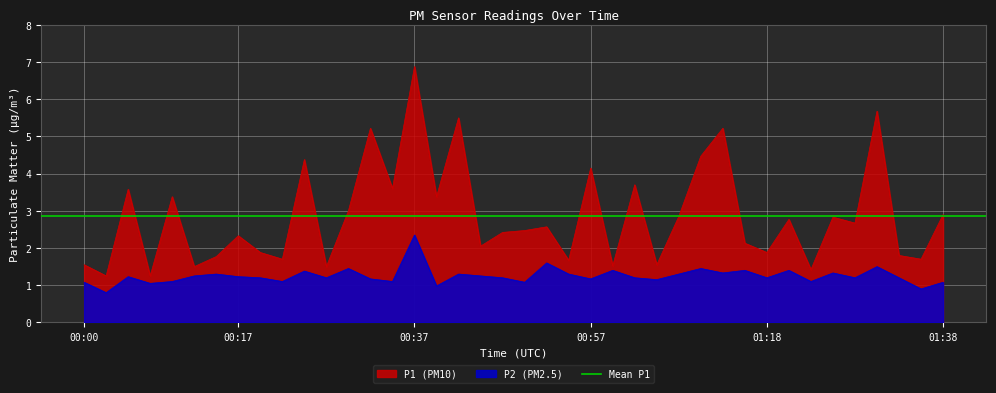

What is the lowest value of the P2 (PM2.5) series?

0.8